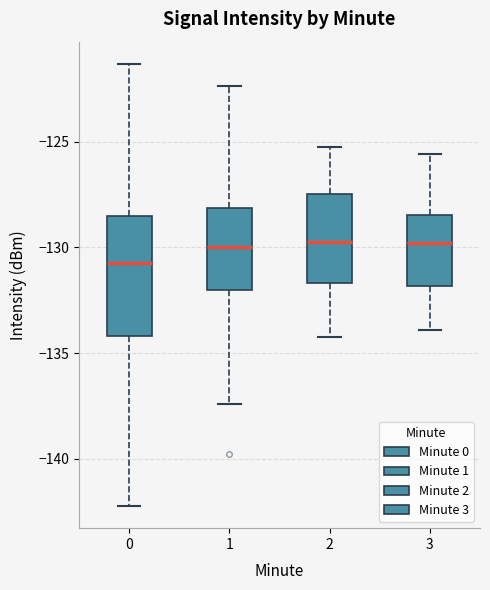

Which box has the lowest median line?

0